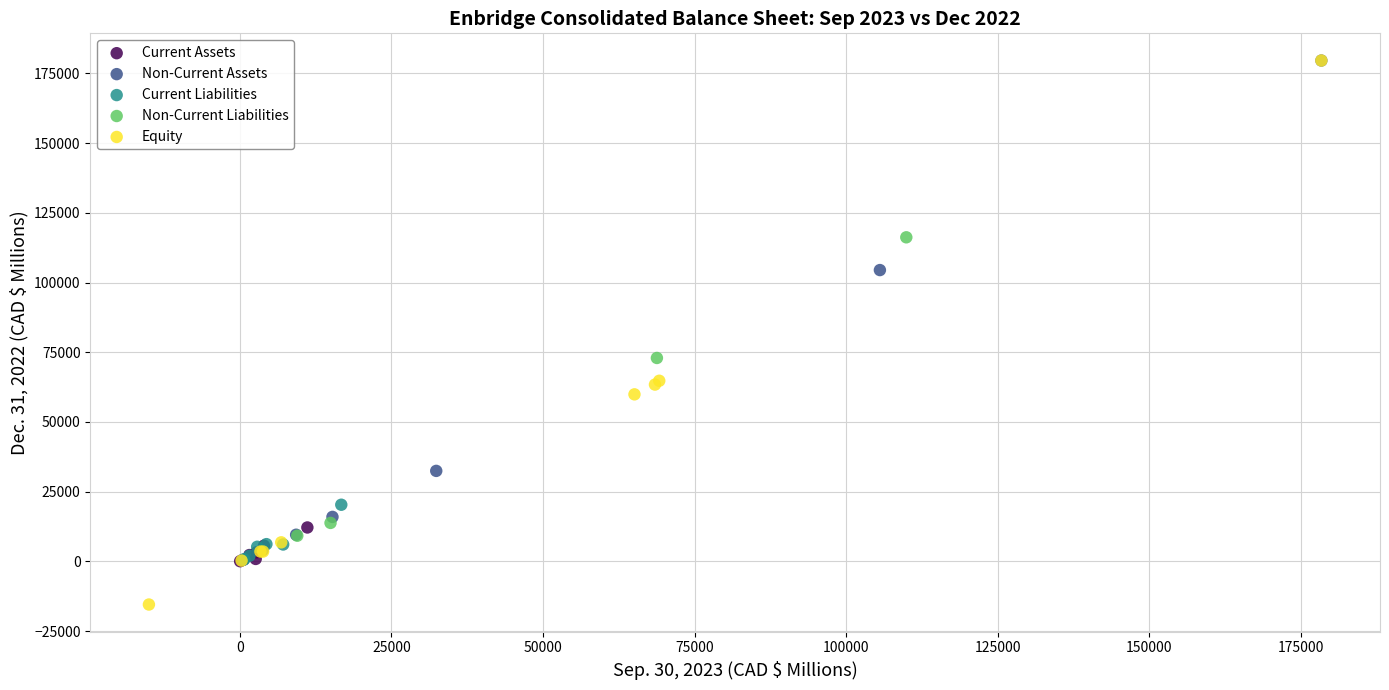

Which series contains the lowest Y value?

Equity